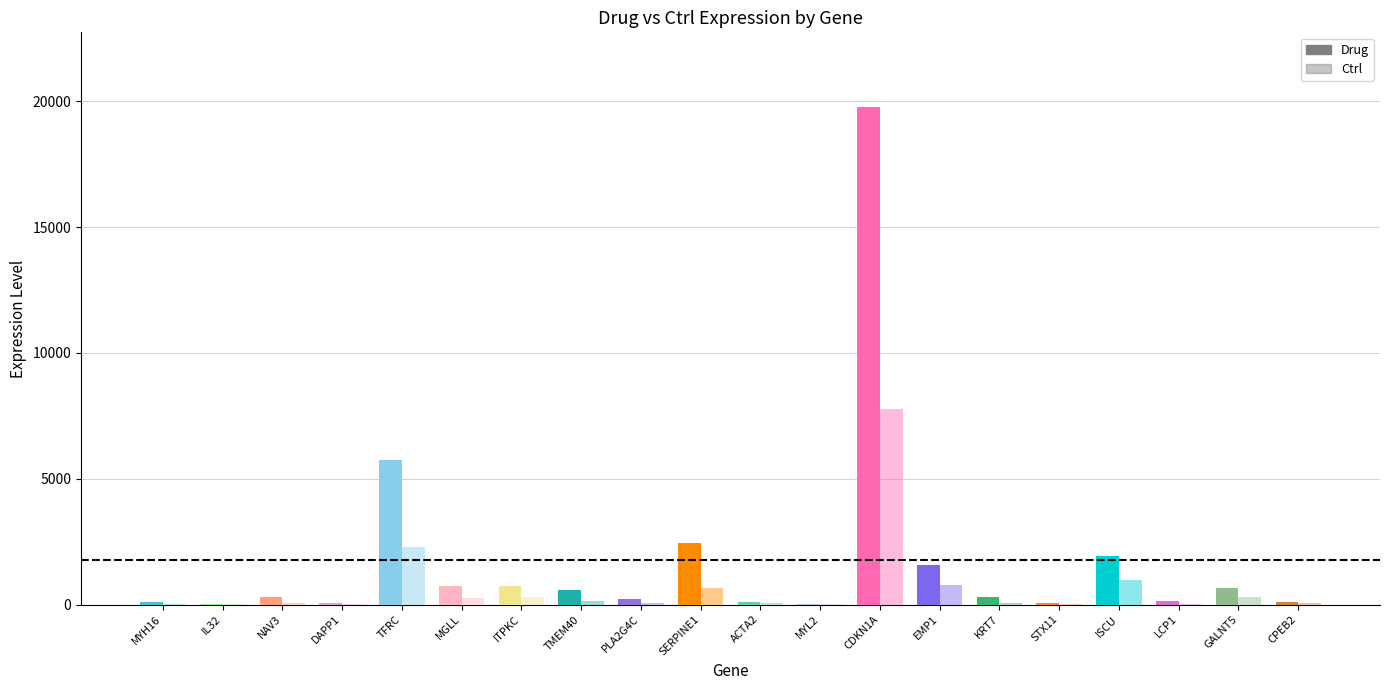

Count the number of categories in the chart.

20